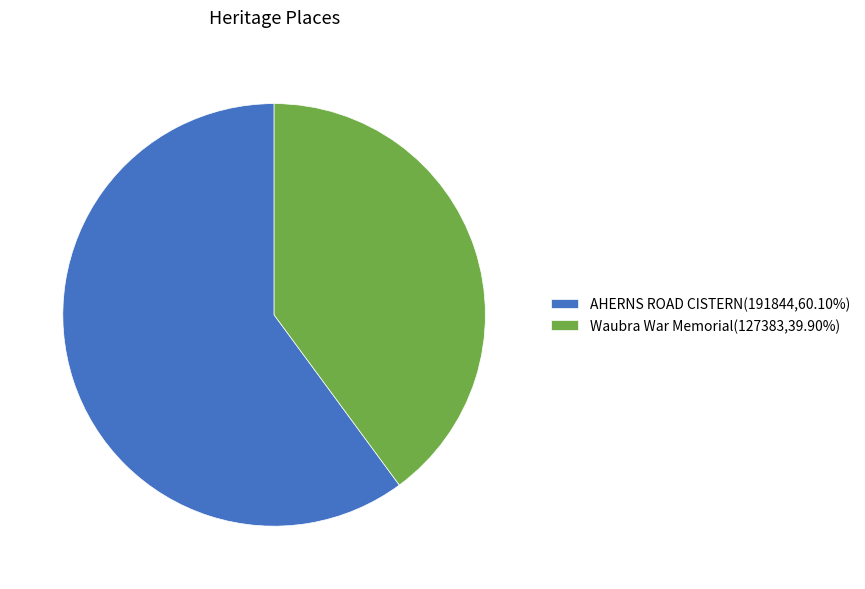

The AHERNS ROAD CISTERN slice represents 46% of the pie. True or false?

False